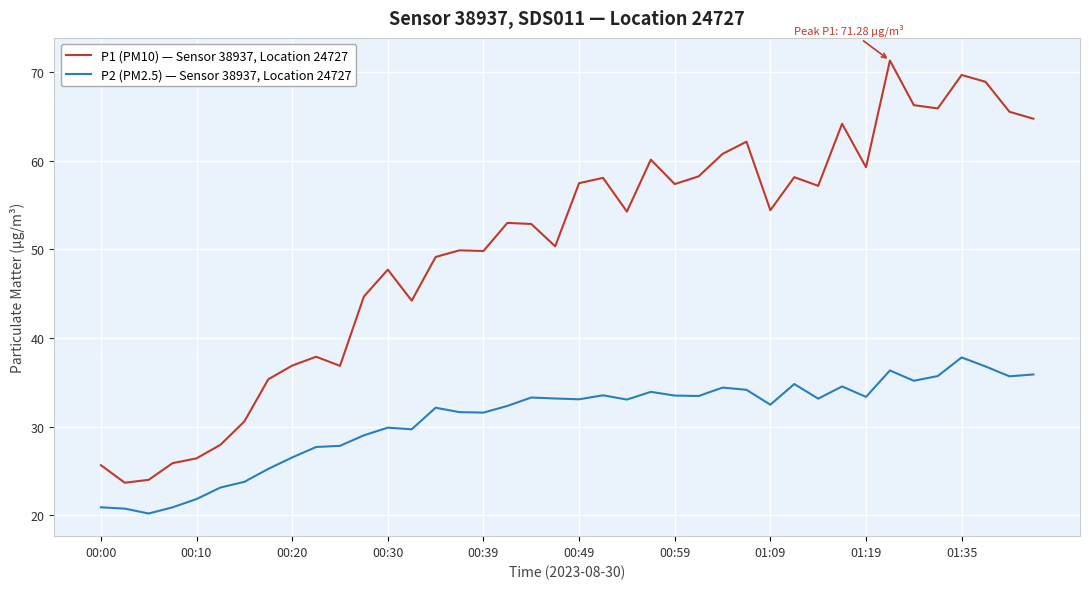

Rank the series by their maximum value, from lowest to highest.

P2 (PM2.5) — Sensor 38937, Location 24727, P1 (PM10) — Sensor 38937, Location 24727